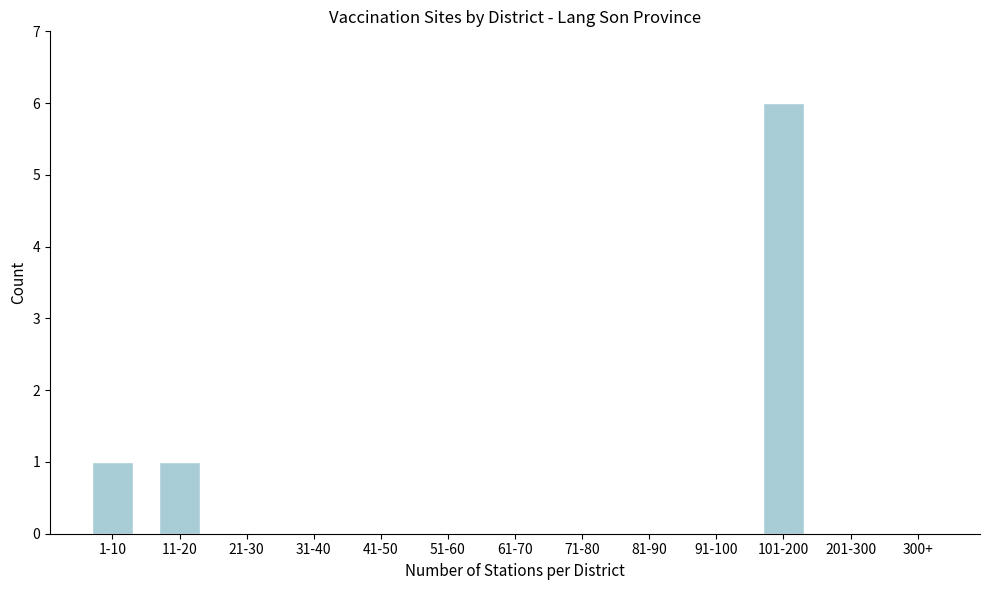

Reading left to right, extract all data points from this chart.

1-10=1	11-20=1	21-30=0	31-40=0	41-50=0	51-60=0	61-70=0	71-80=0	81-90=0	91-100=0	101-200=6	201-300=0	300+=0